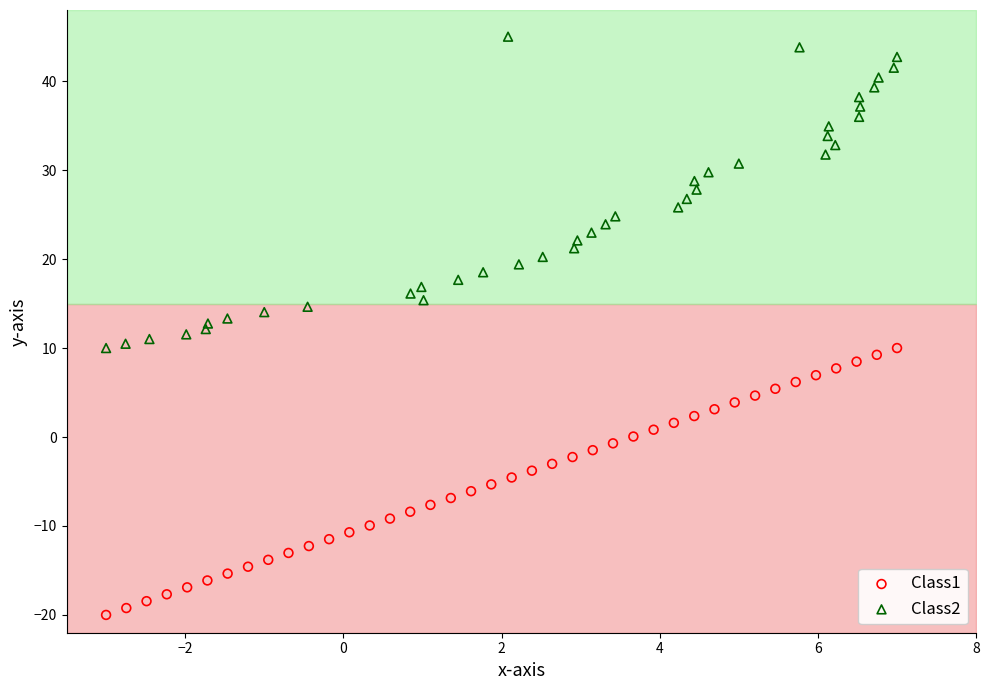

Which series reaches the maximum Y coordinate?

Class2